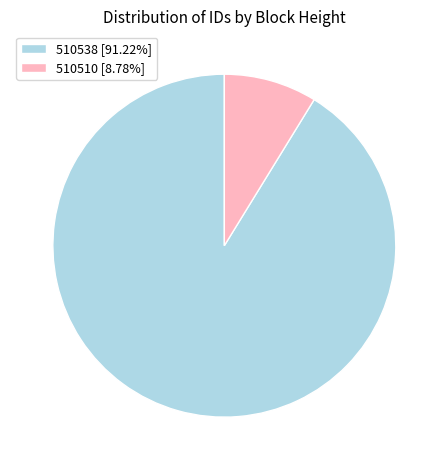

What is the smallest slice in the pie chart?

510510